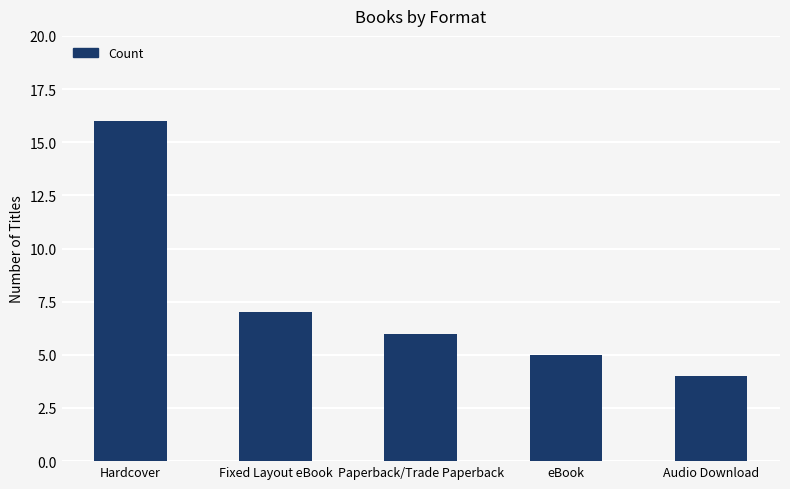

List the labels in order of value, largest first.

Hardcover, Fixed Layout eBook, Paperback/Trade Paperback, eBook, Audio Download